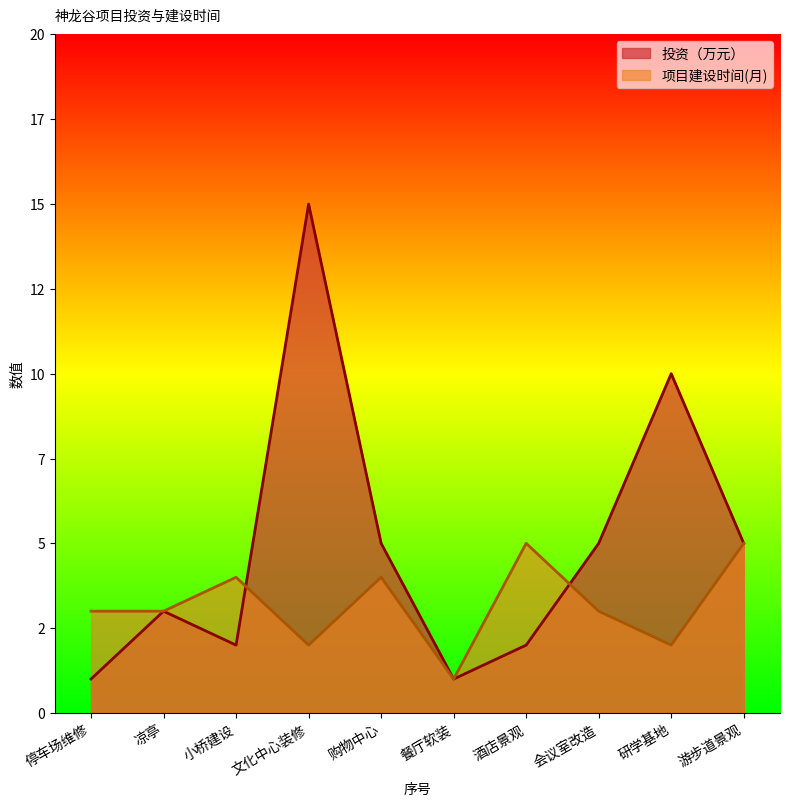

Is it true that 项目建设时间_numeric equals 2 at 停车场维修?

False